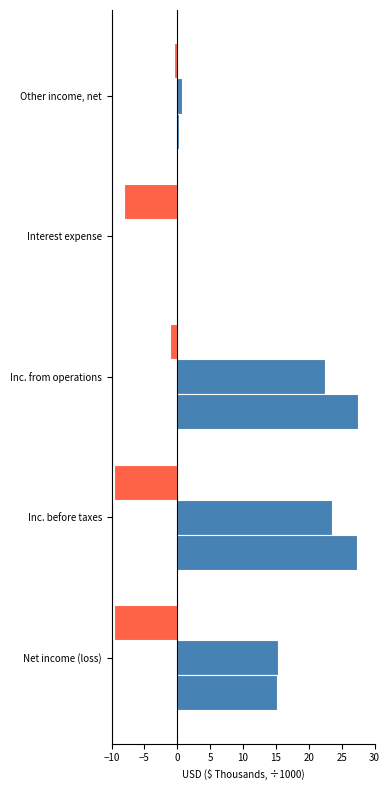

How many series are shown in this chart?

3